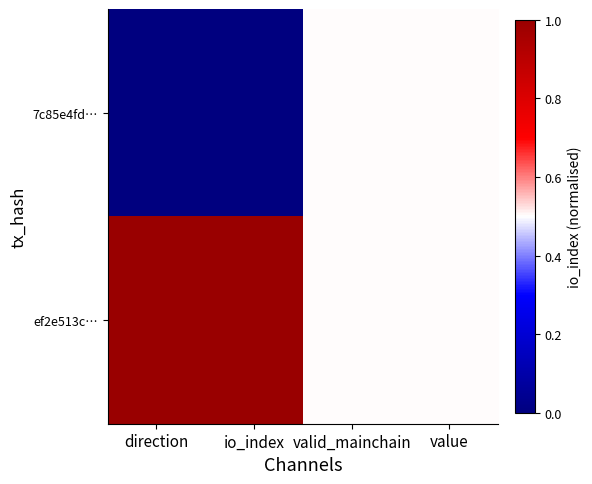

List the series in order of their peak value, highest first.

ef2e513c…, 7c85e4fd…